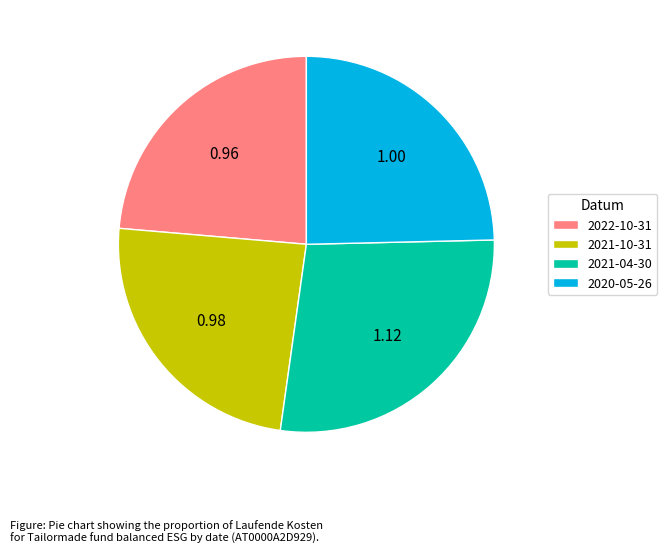

How many segments does this pie chart have?

4